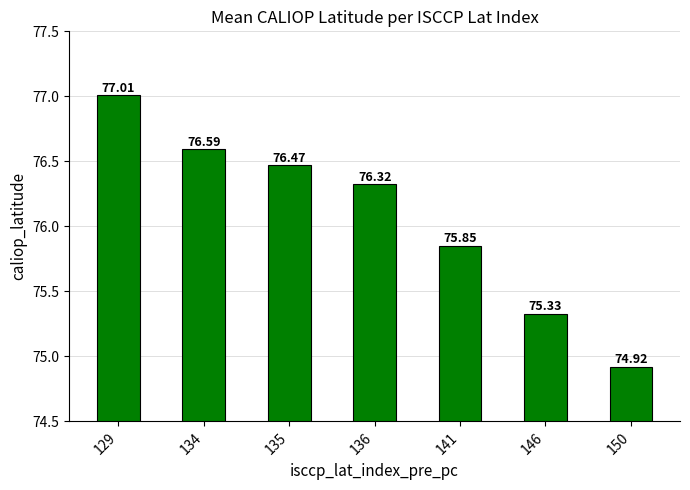

What is the sum of the values at 135 and 129?

153.5